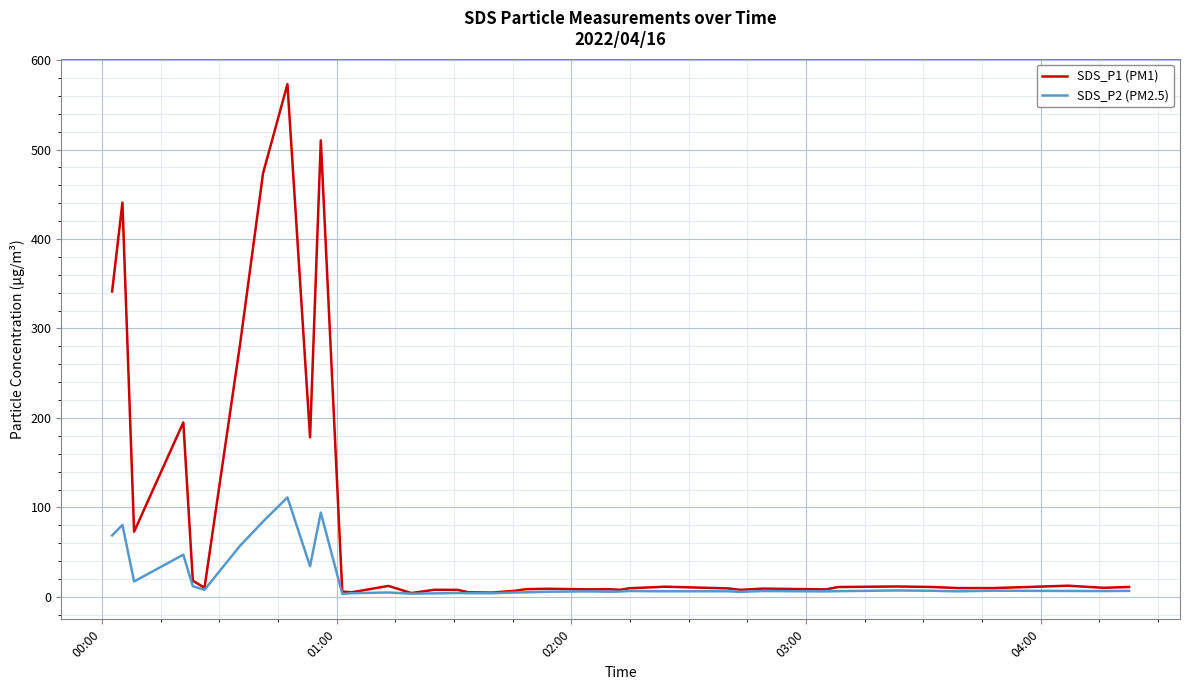

True or false: SDS_P1 (PM1) has more than 0 interior local peaks.

True